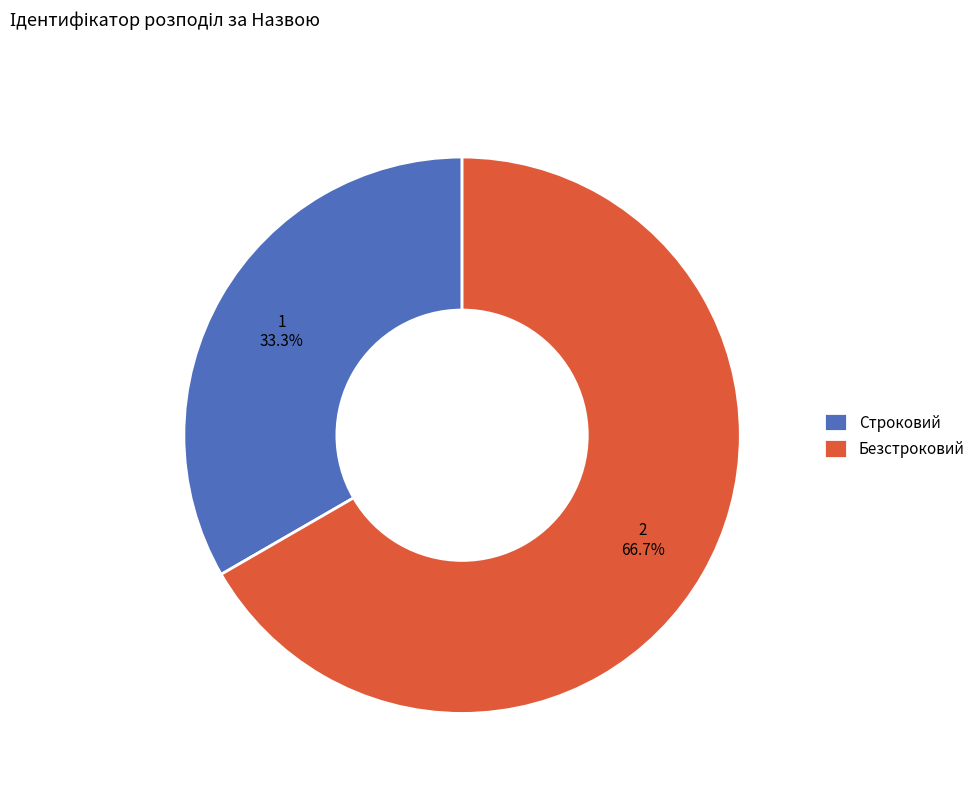

Which category accounts for the majority?

Безстроковий